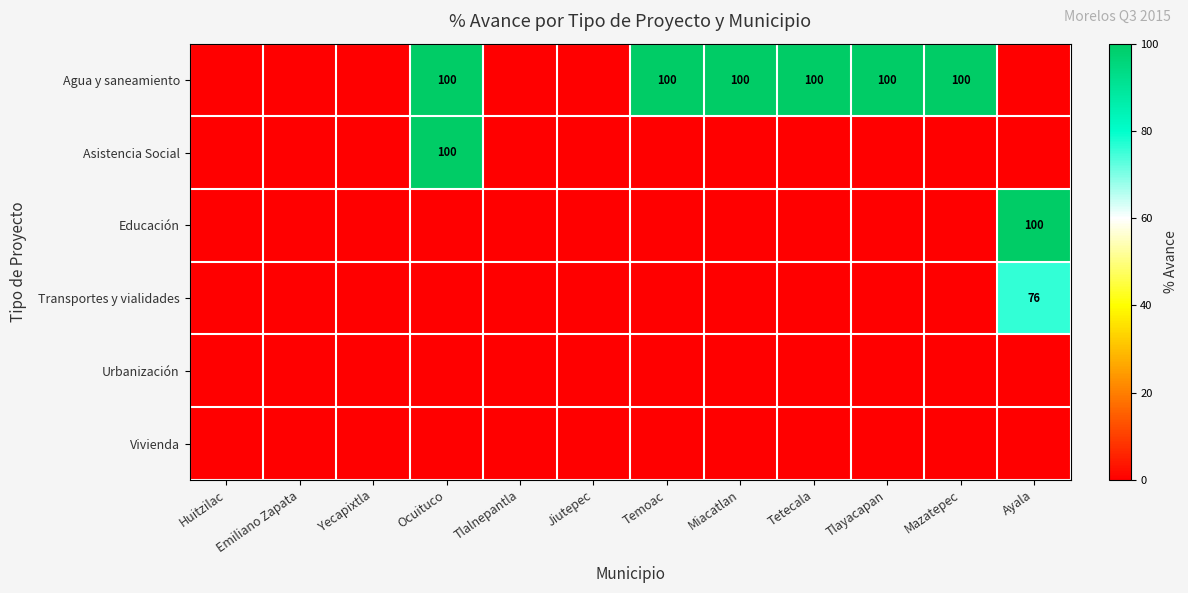

The Agua y saneamiento series shows 100 at Miacatlan. True or false?

True